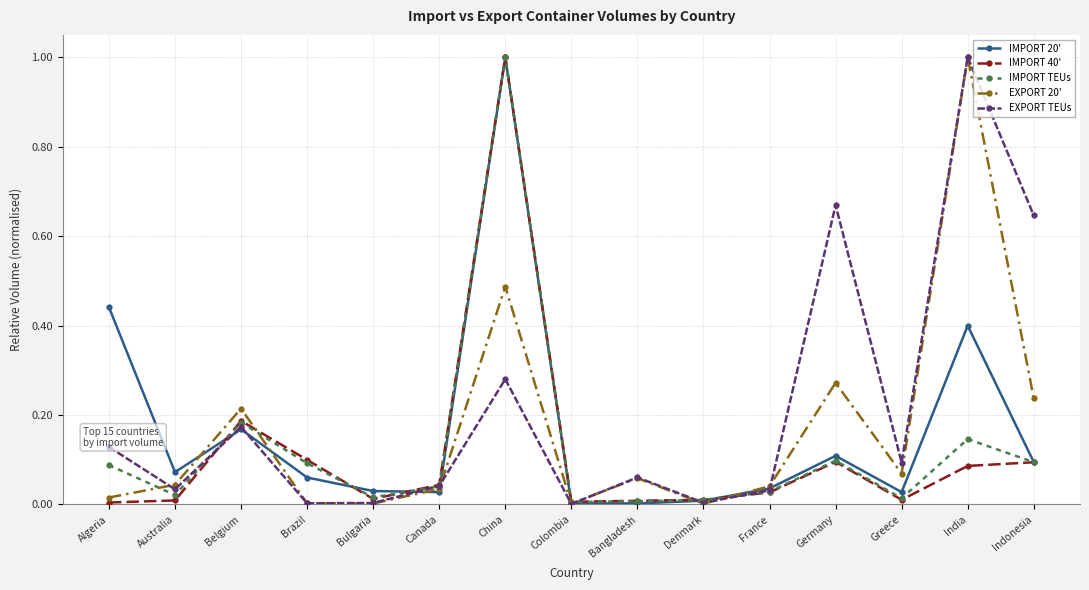

Which series ends up on top after the final intersection of EXPORT 20' and IMPORT 20'?

EXPORT 20'